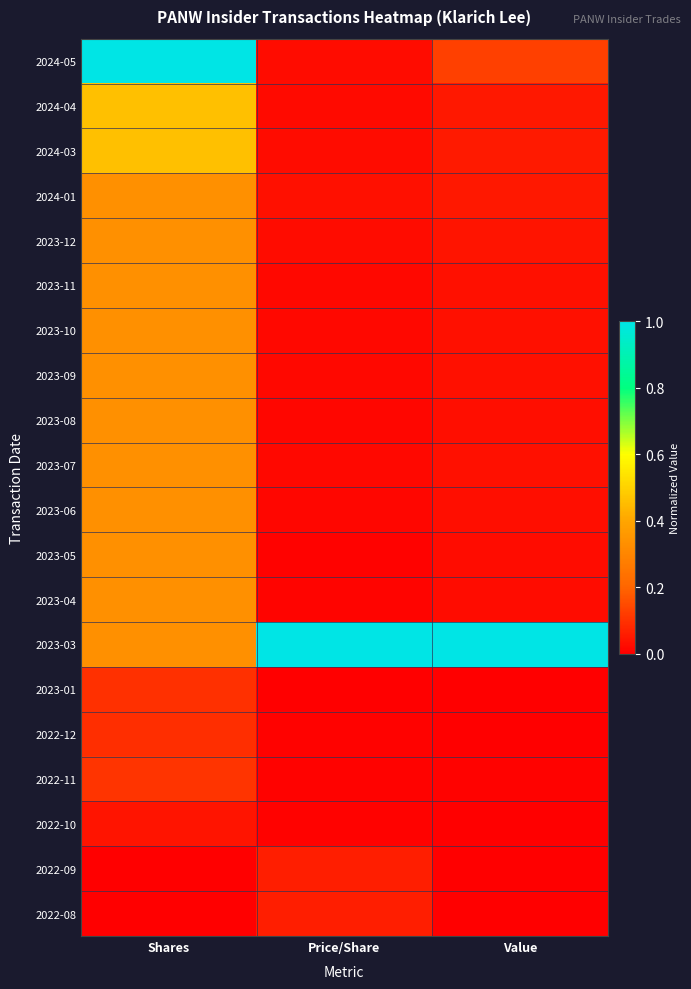

Count the number of categories in the chart.

3